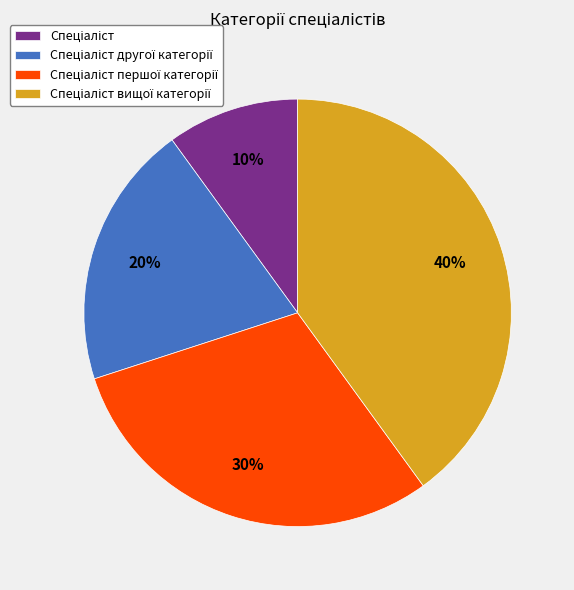

Is there a majority slice in this chart?

No